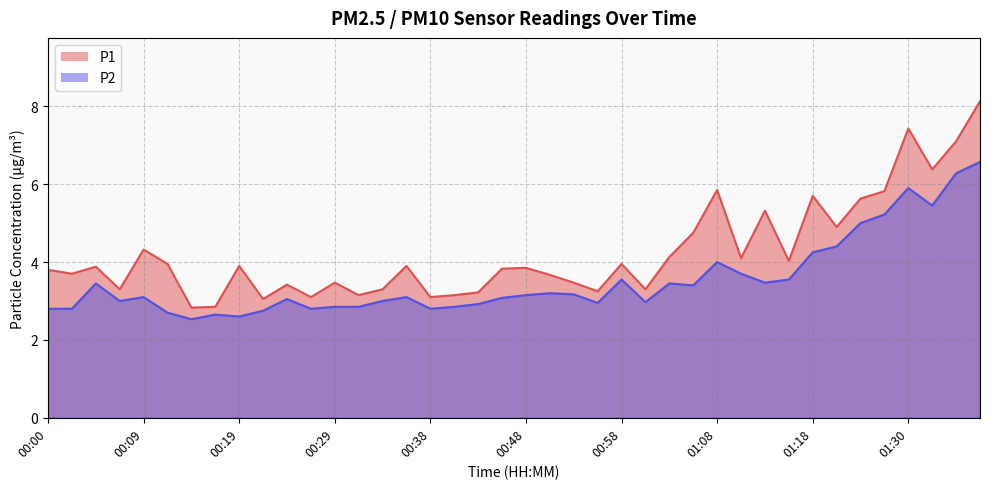

Read the P1 value at 00:29.

3.5